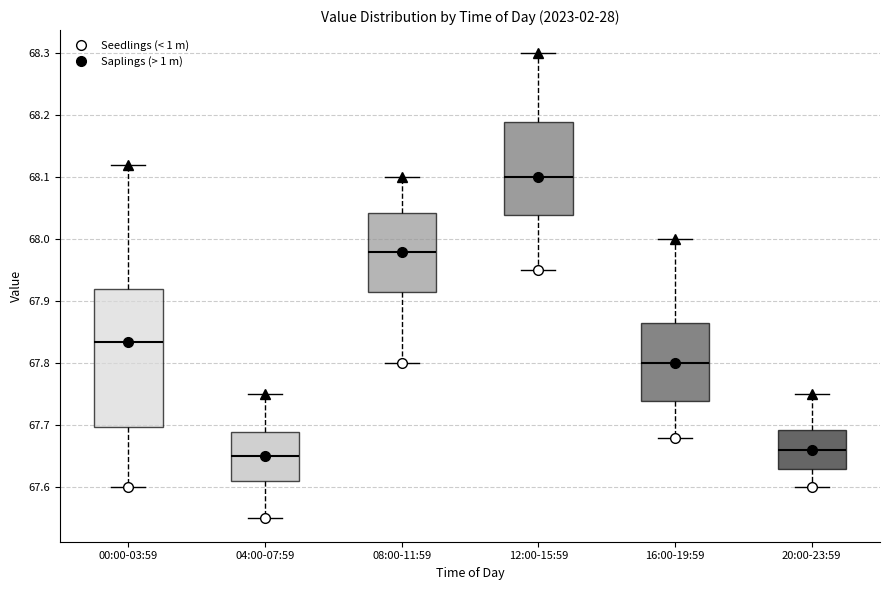

Reading left to right, transcribe this box plot: for each box, give where its median line is, the range the box spans, and where its two whiskers end, as read against the y-axis. The values are not printed on the chart, so give them approximately, as read against the axis.

00:00-03:59: median 67.84, box 67.70 to 67.92, whiskers 67.60 to 68.12
04:00-07:59: median 67.65, box 67.61 to 67.69, whiskers 67.55 to 67.75
08:00-11:59: median 67.98, box 67.92 to 68.04, whiskers 67.80 to 68.10
12:00-15:59: median 68.10, box 68.04 to 68.19, whiskers 67.95 to 68.30
16:00-19:59: median 67.80, box 67.74 to 67.87, whiskers 67.68 to 68.00
20:00-23:59: median 67.66, box 67.63 to 67.69, whiskers 67.60 to 67.75